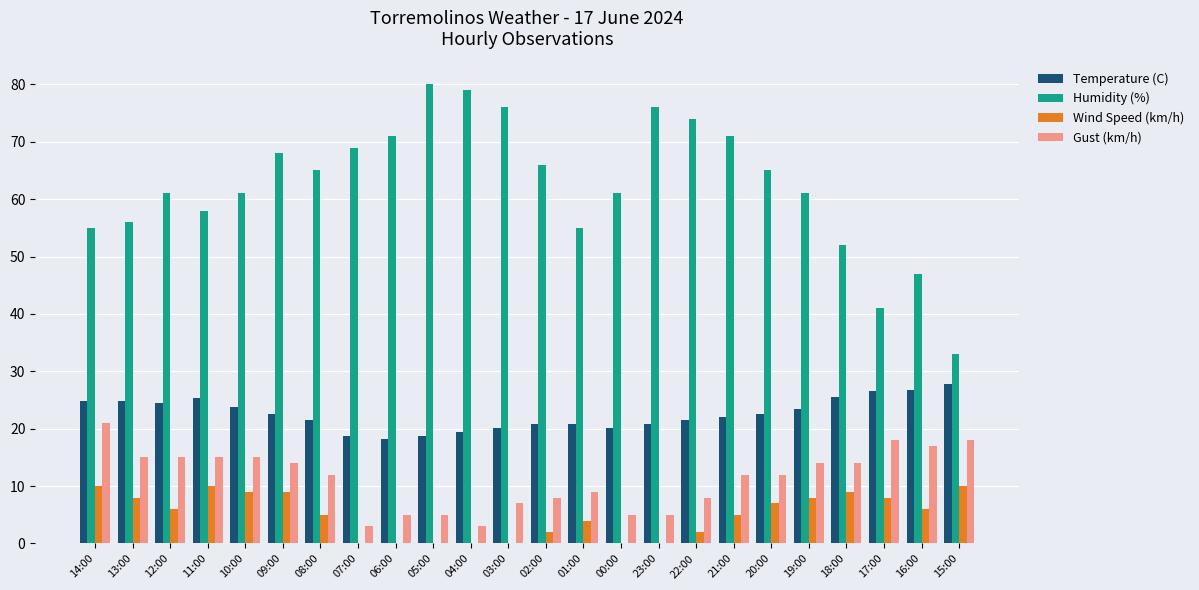

What is the sum of the Wind Speed (km/h) values at 04:00 and 02:00?

2.0